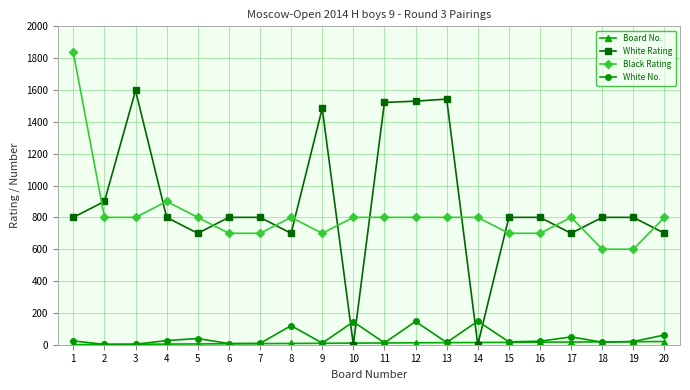

List the series in order of their peak value, lowest first.

Board No., White No., White Rating, Black Rating